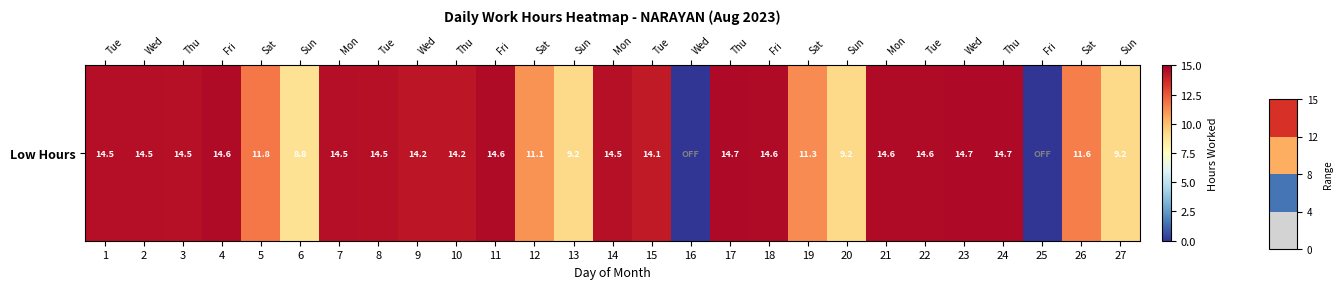

What is the maximum value shown in the chart?

14.7